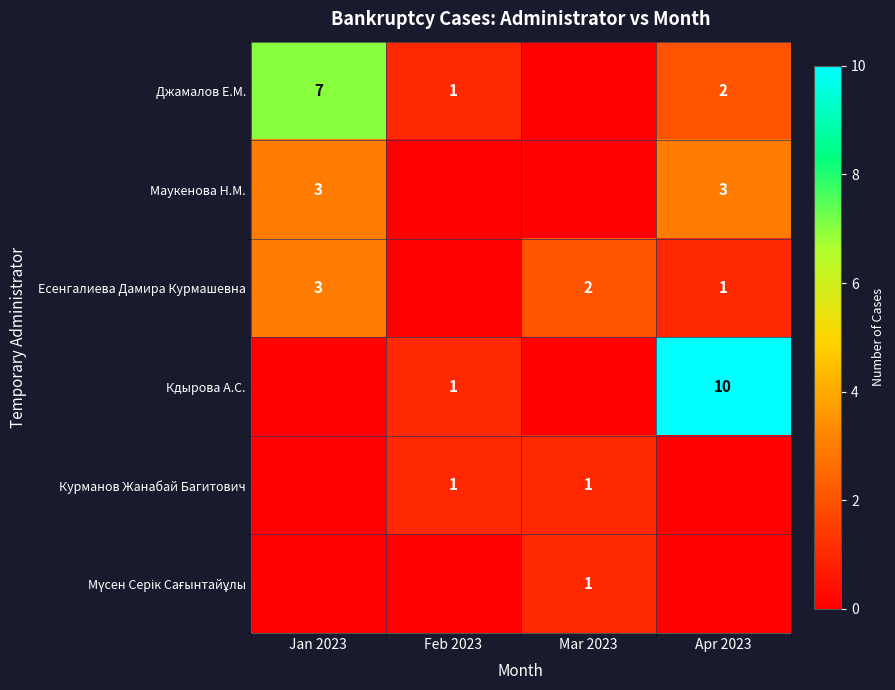

Is it true that row_1 equals 0 at Feb 2023?

True